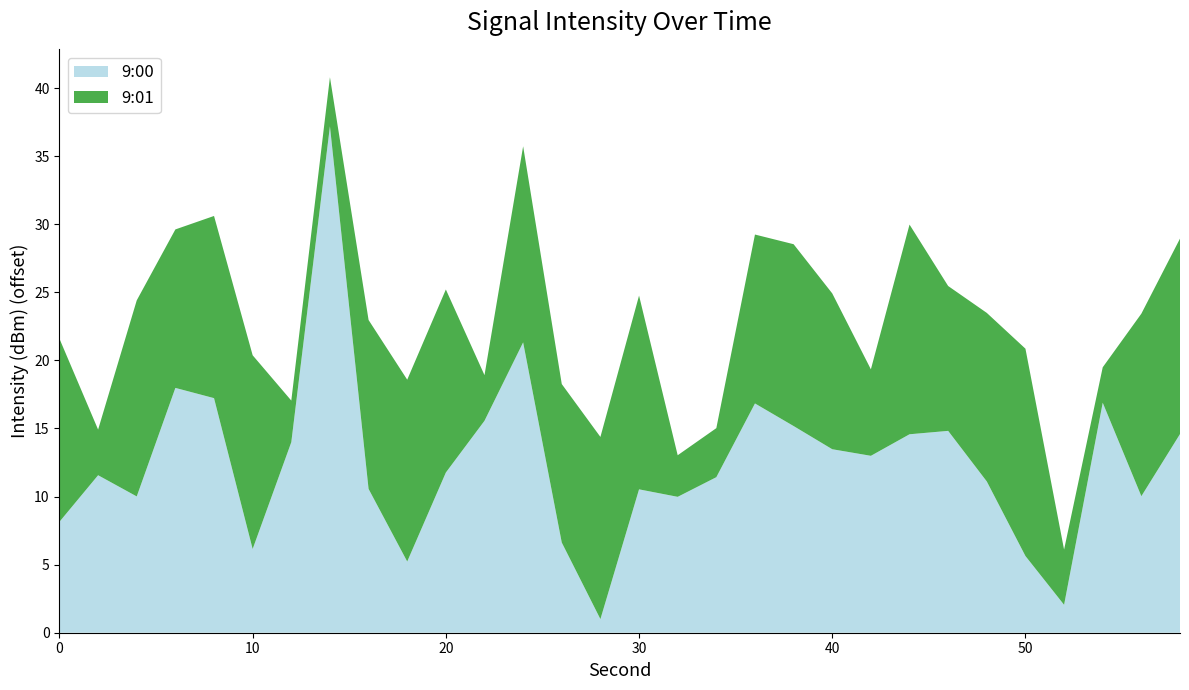

The 9:00 series shows 11.8 at 20. True or false?

True